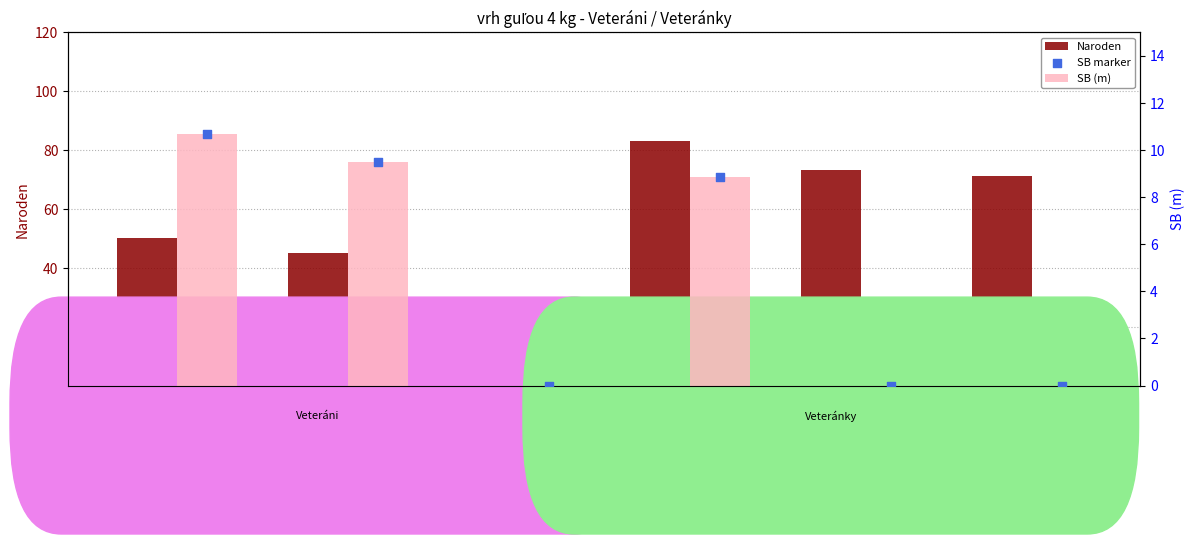

At how many categories does at least one series exceed 21?

5